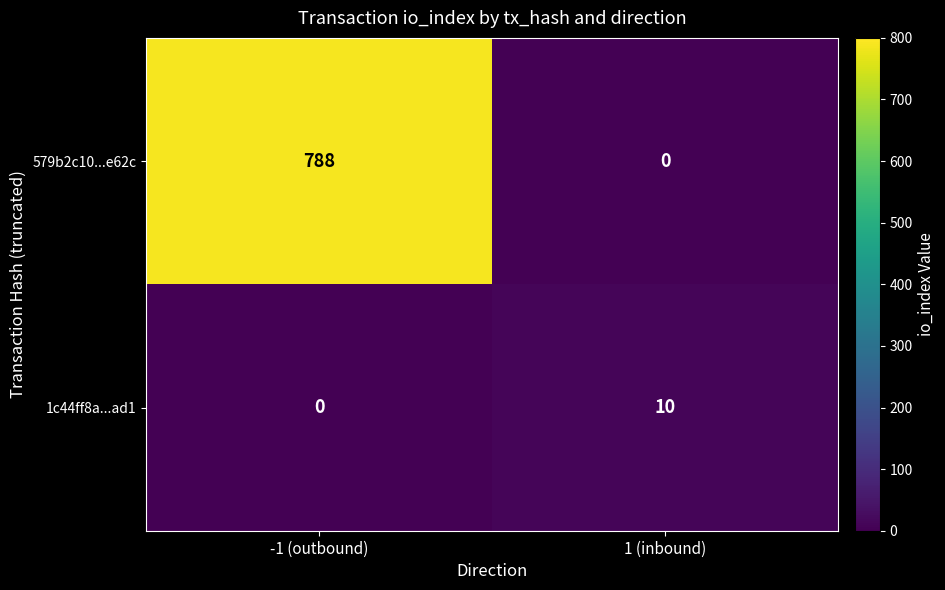

Reading right to left, what are all the values shown in this chart?

579b2c10...e62c: 0	788
1c44ff8a...ad1: 10	0